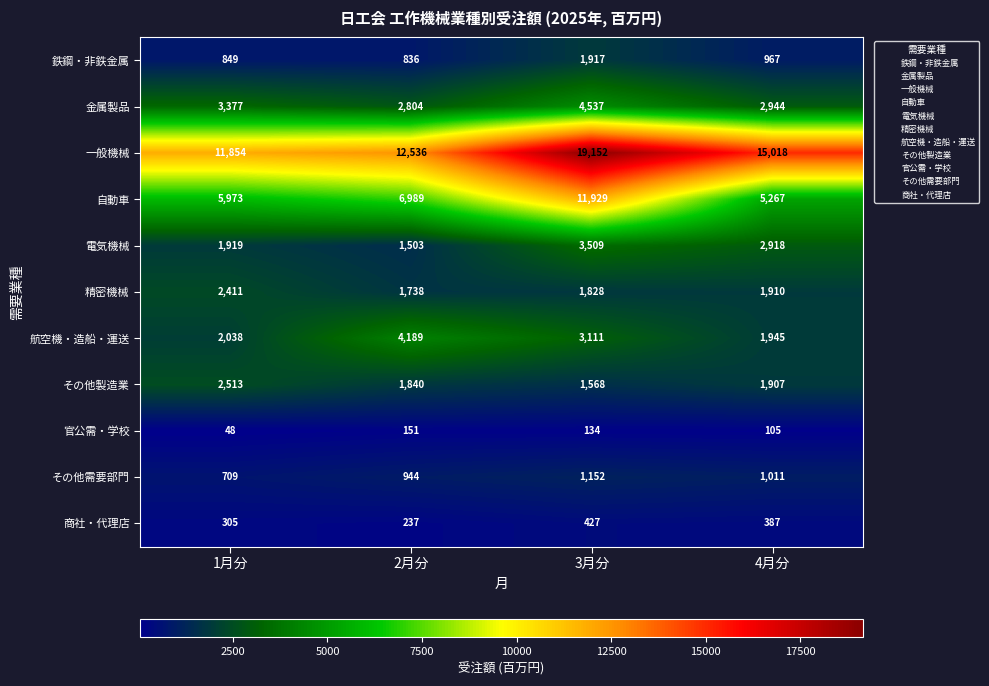

Which series has the largest range (max minus min)?

一般機械